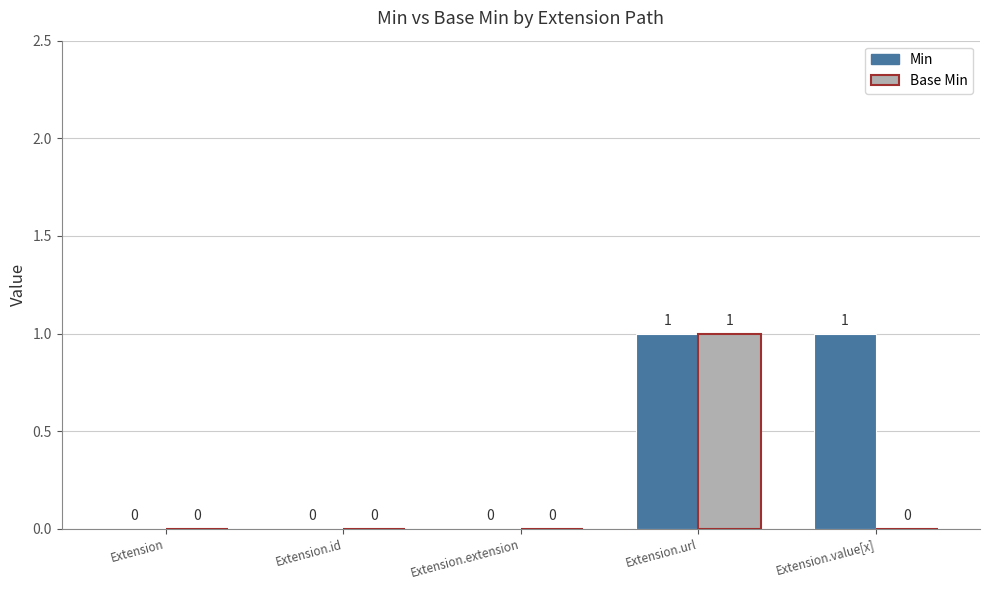

Is the value of Base Min at Extension.extension greater than the value of Min at Extension.url?

No